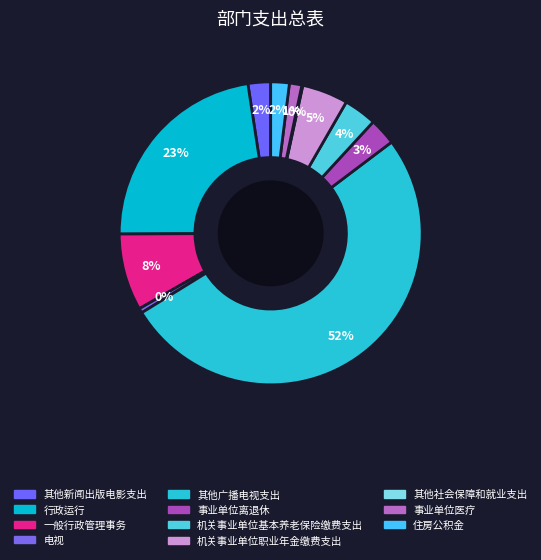

The 事业单位医疗 slice represents 1% of the pie. True or false?

True